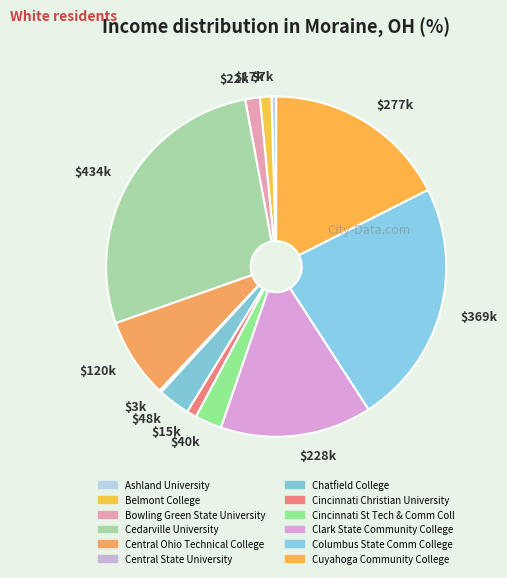

Is it true that $17k is 1% of the pie?

True